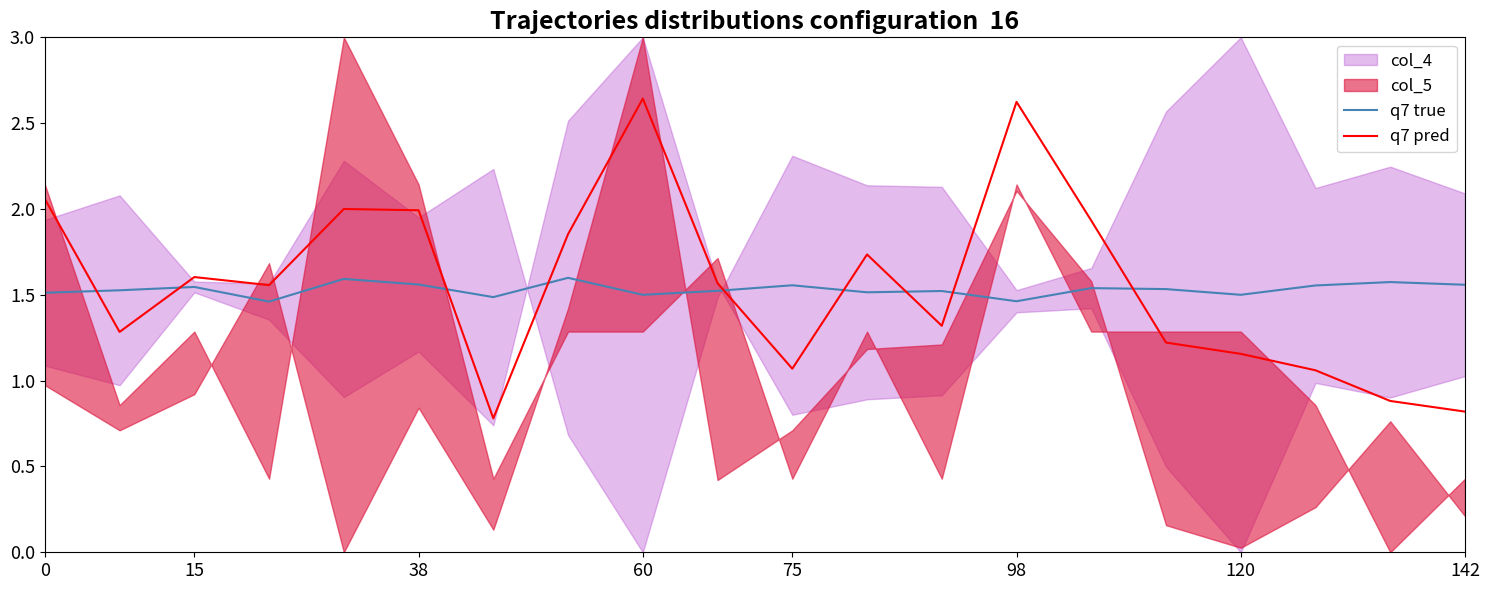

How many times do q7 pred and q7 true cross each other?

9